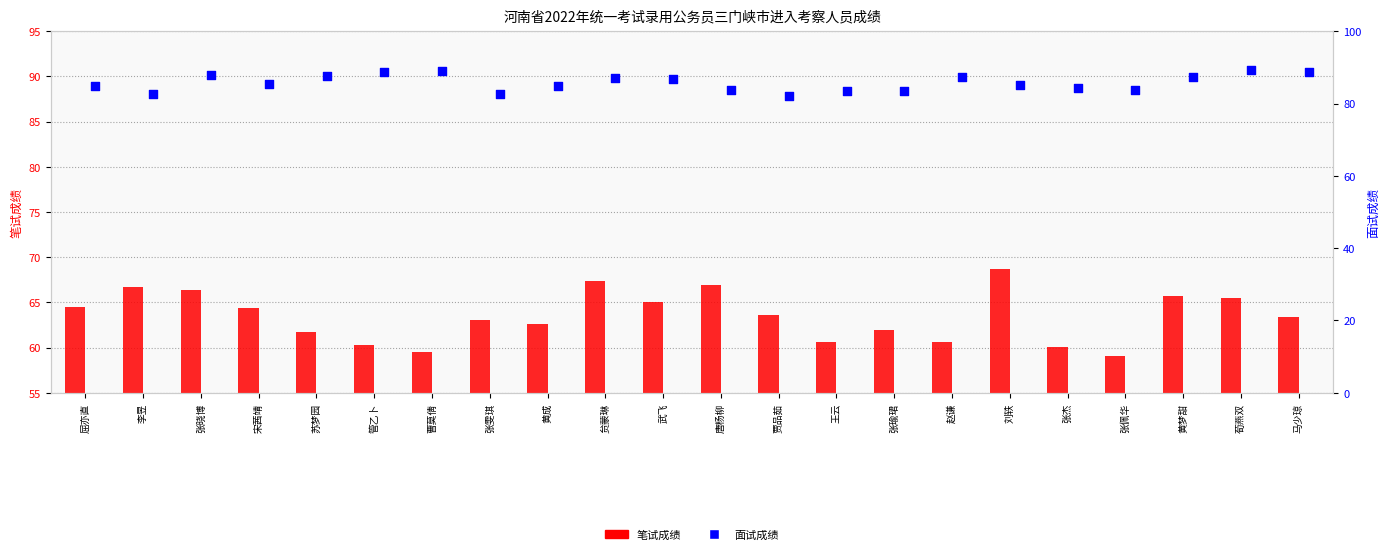

What is the total value across all series at 唐杨柳?

150.6